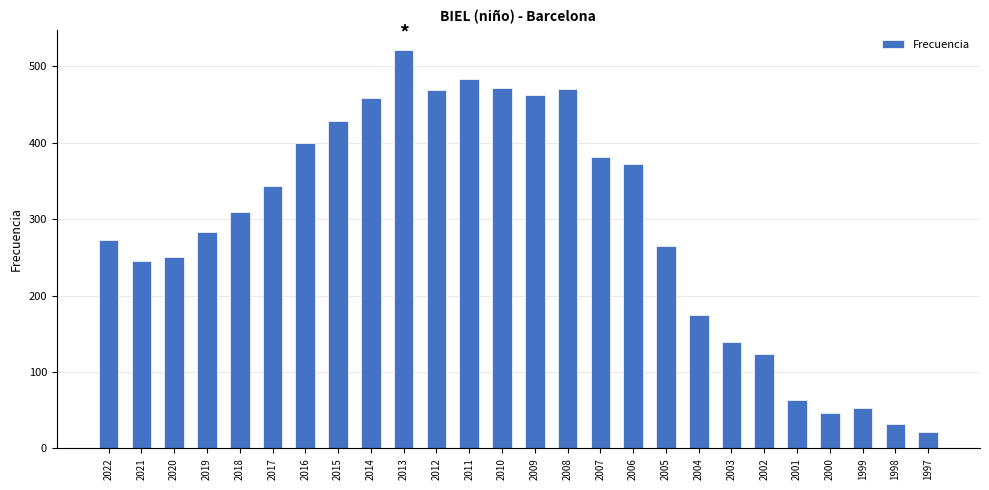

At which label is the value closest to 271?

2022